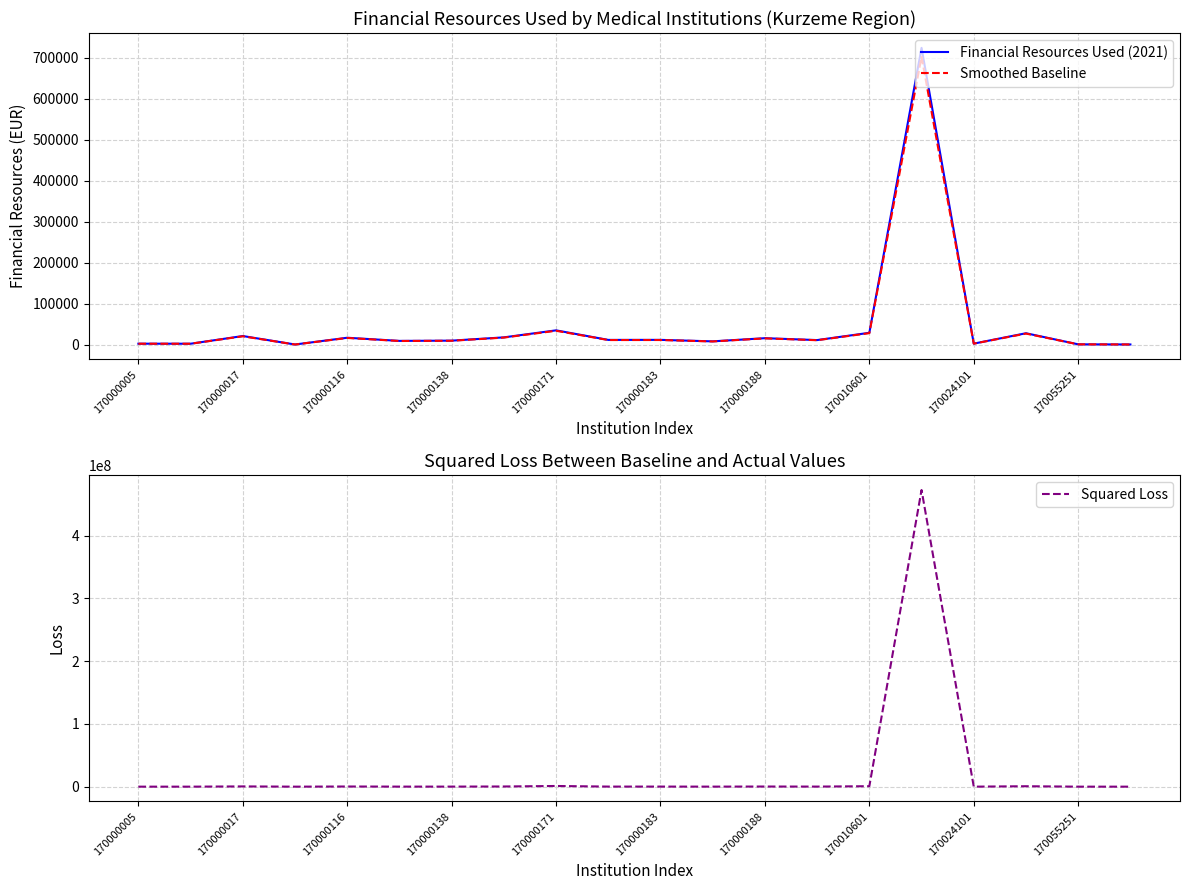

What position from the left is 170055251?

19